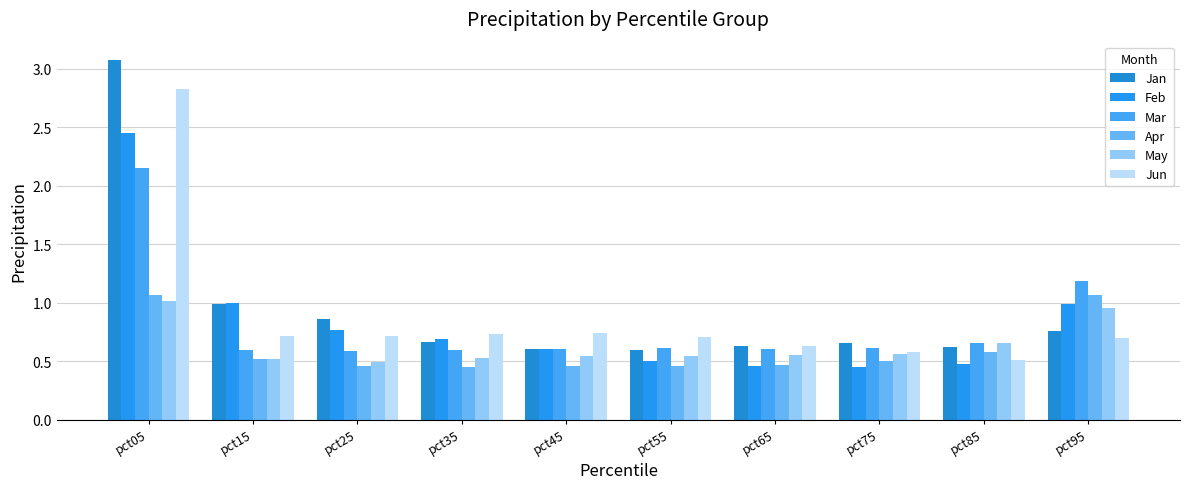

What are all the series names shown in the legend?

Jan, Feb, Mar, Apr, May, Jun